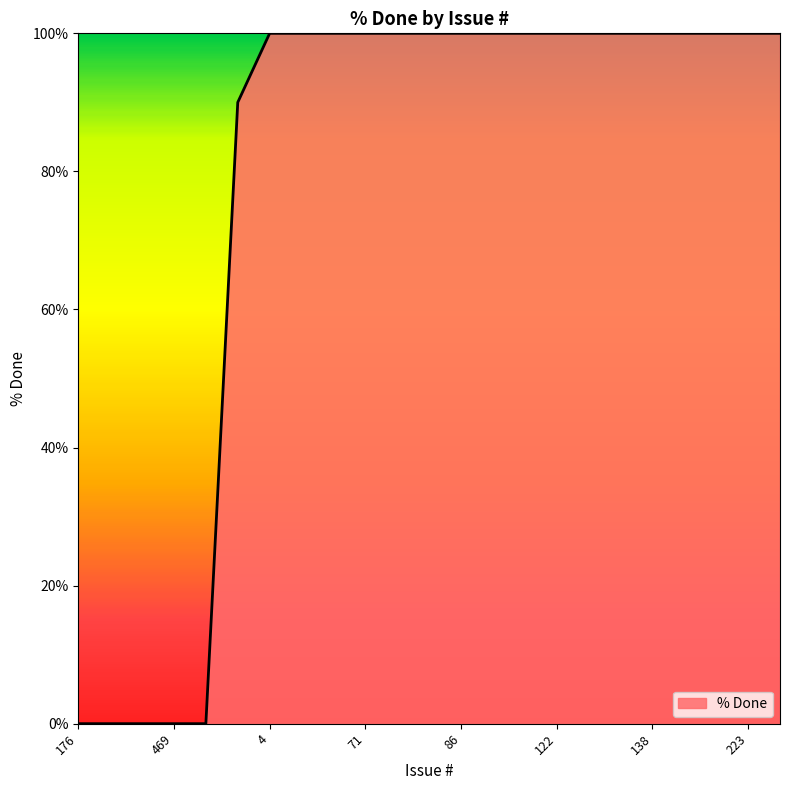

What is the maximum value shown in the chart?

100